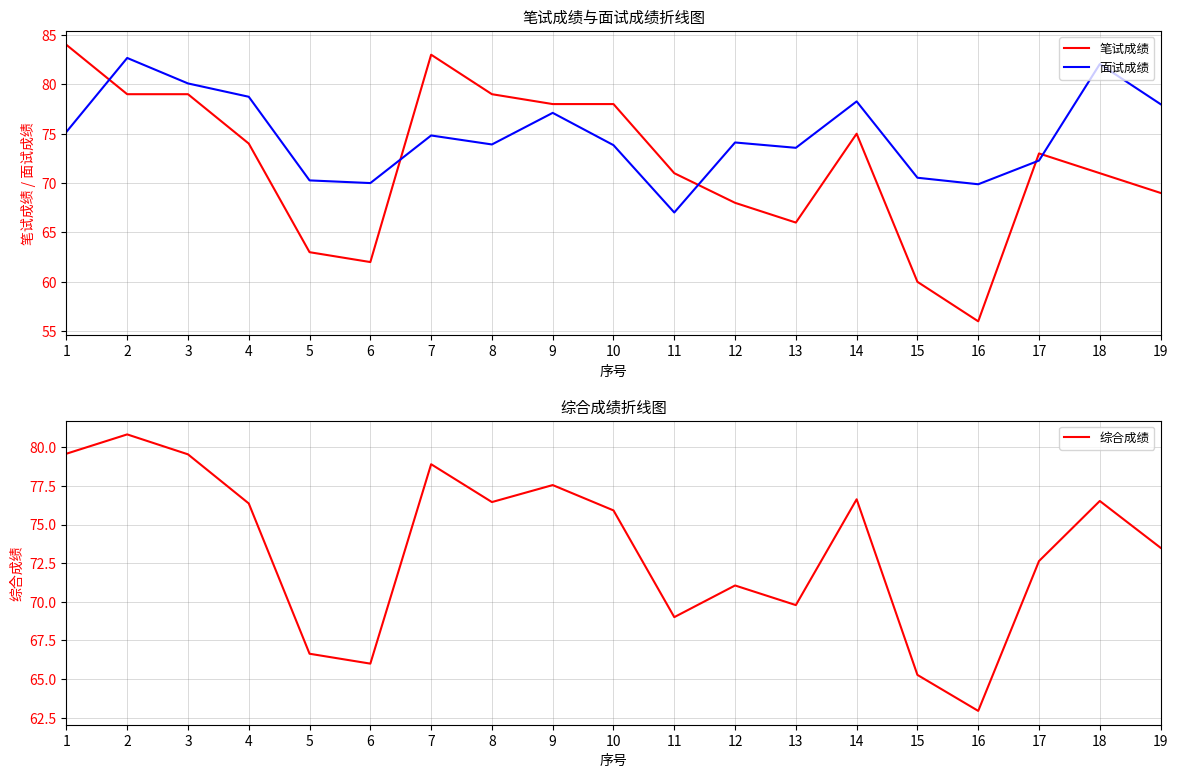

Is the value of 面试成绩 at 9 greater than the value of 综合成绩 at 3?

No